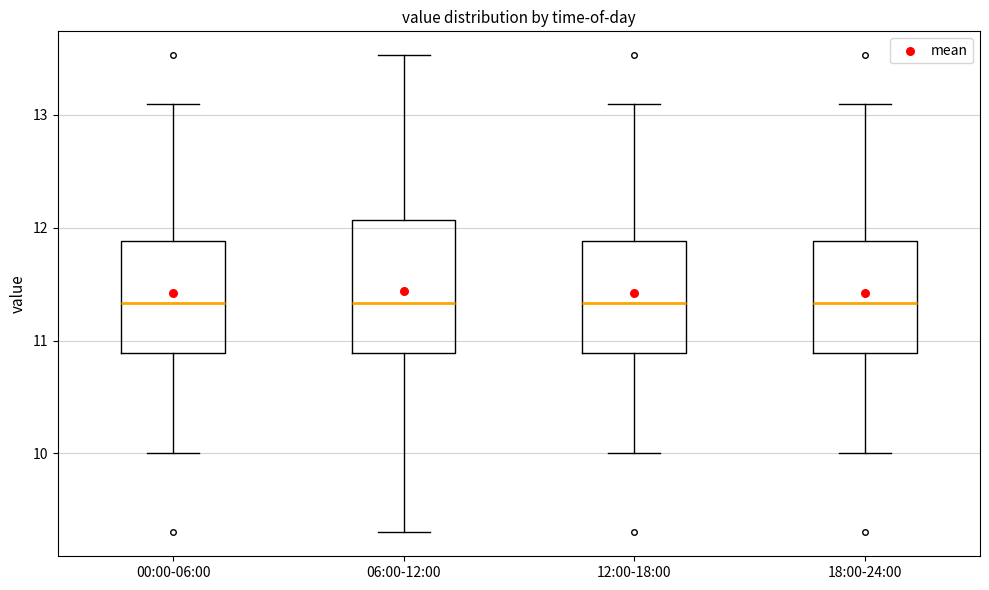

Comparing the boxes themselves (not the whiskers), which one is the tallest?

06:00-12:00